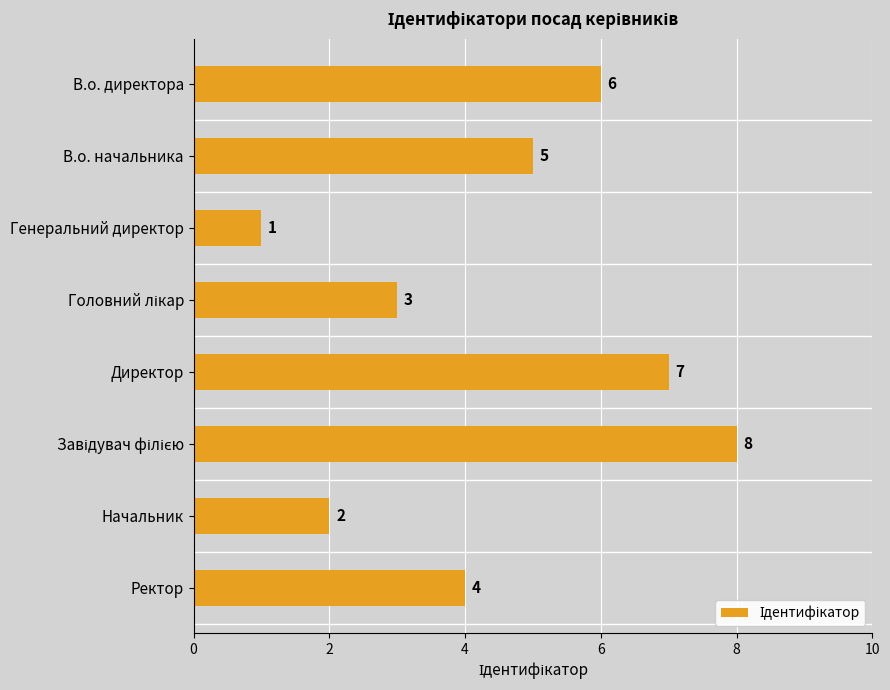

Which has a higher value, Ректор or Директор?

Директор